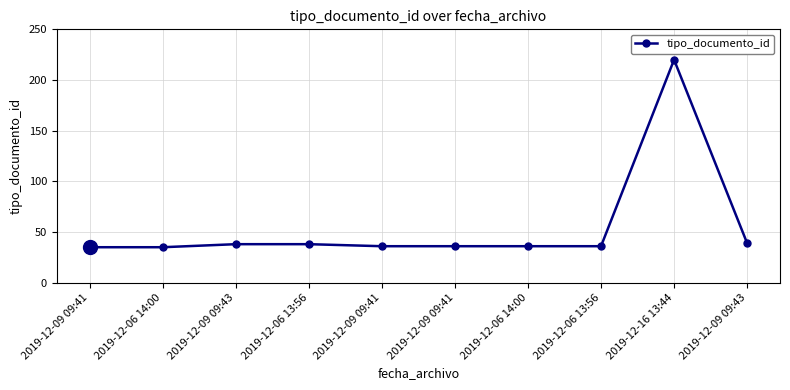

What is the label of the 9th point from the left?

2019-12-16 13:44